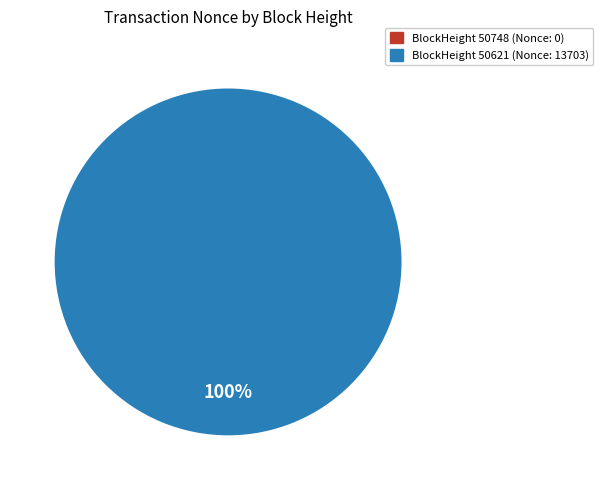

True or false: 50621 accounts for 100% of the total.

True